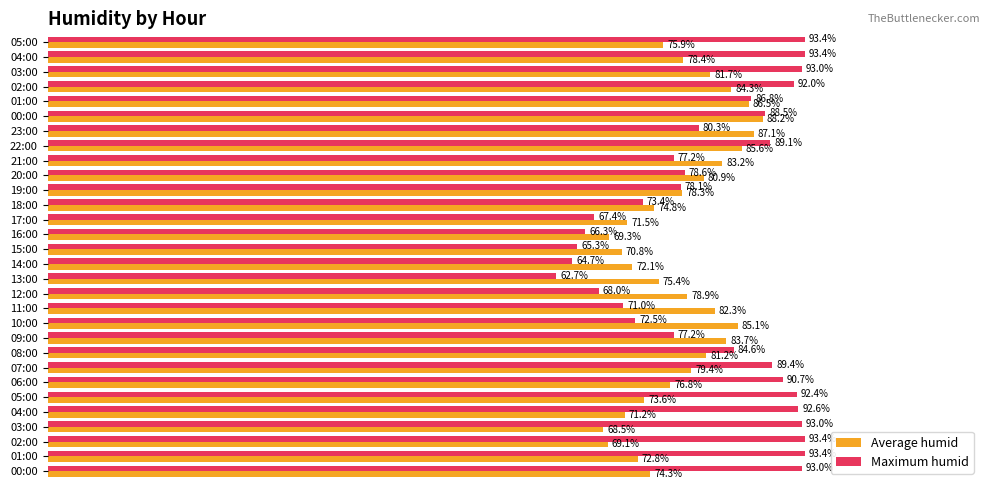

What are all the series names shown in the legend?

Average humid, Maximum humid